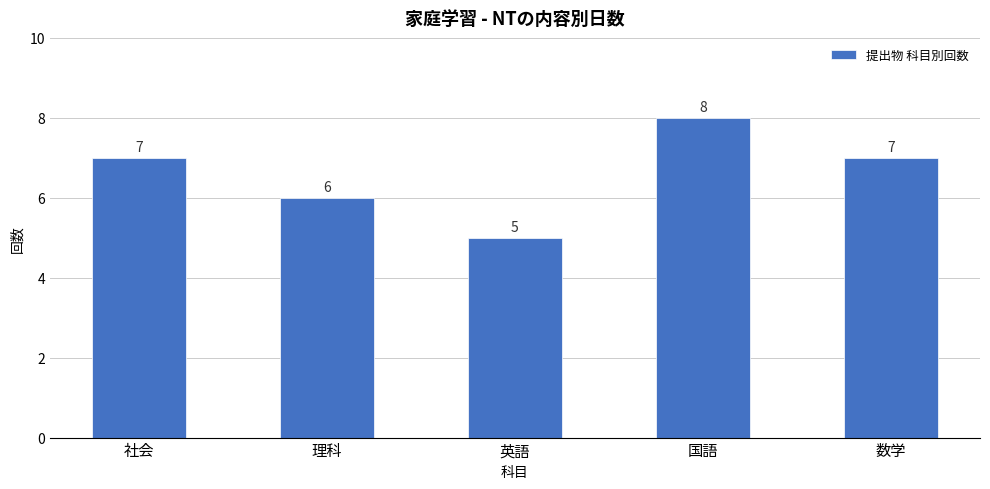

What is the sum of the values at 社会 and 国語?

15